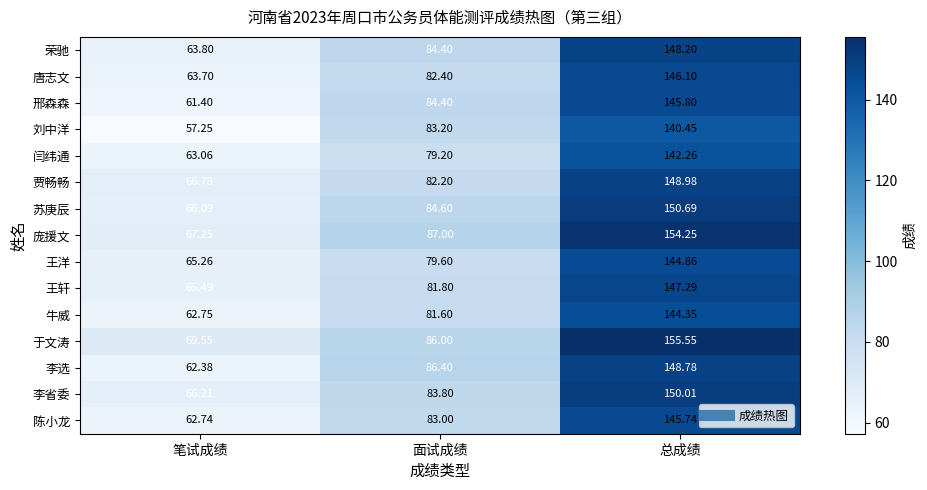

Which category has the lowest value across all series?

笔试成绩